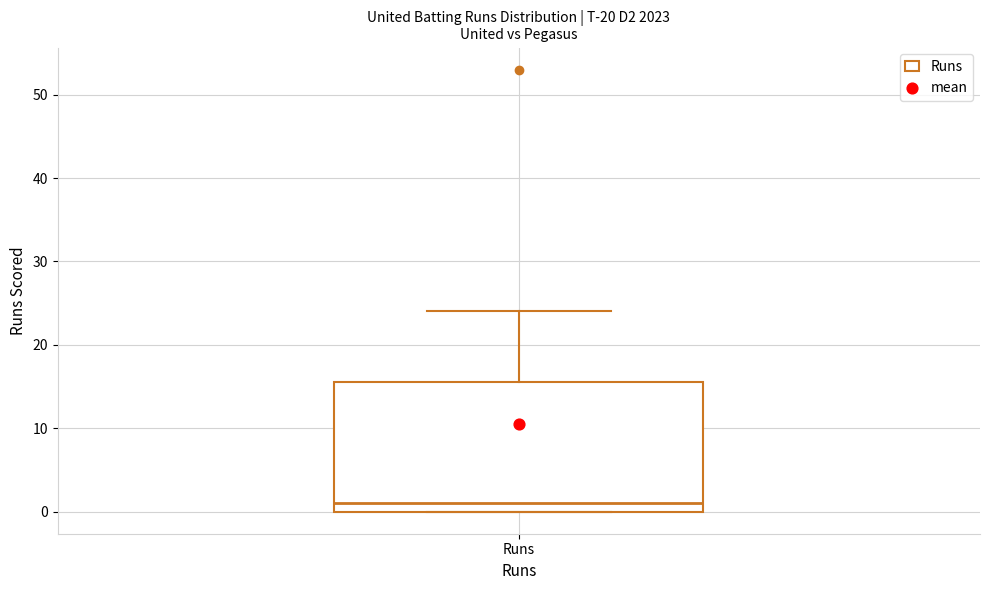

Read this box plot against the y-axis: the position of the median line, the range covered by the box, and the ends of both whiskers. The values are not printed on the chart, so give them approximately, as read against the axis.

median 1, box 0 to 16, whiskers 0 to 24